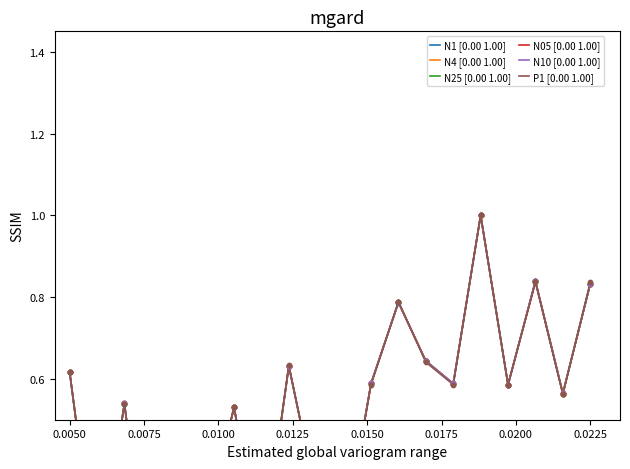

Which series has the largest total across all categories?

P1 [0.00 1.00]